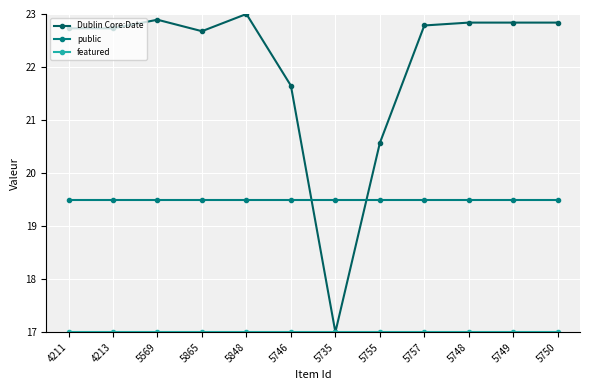

What is the total value across all series at 5750?

59.3